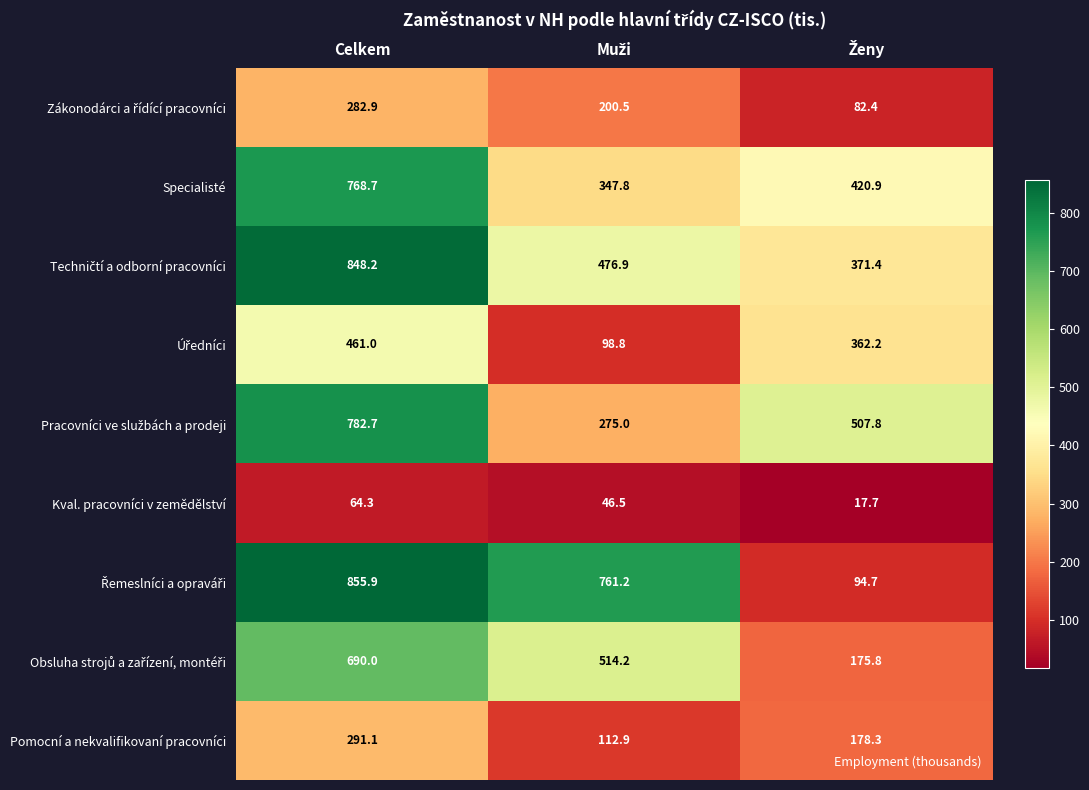

At which label does Specialisté reach its peak?

Celkem